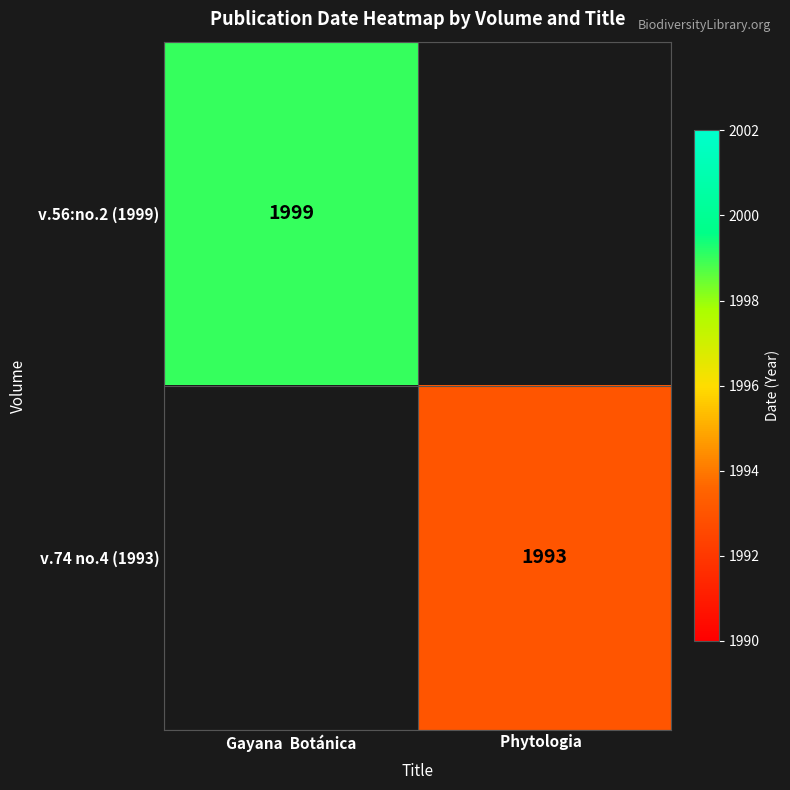

Count the number of data series in this chart.

2